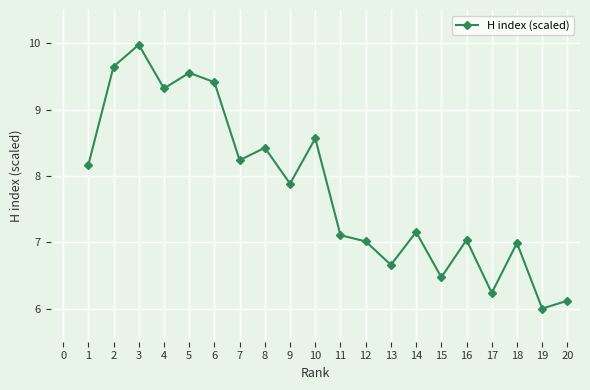

What is the change in value from 4 to 18?

-2.3